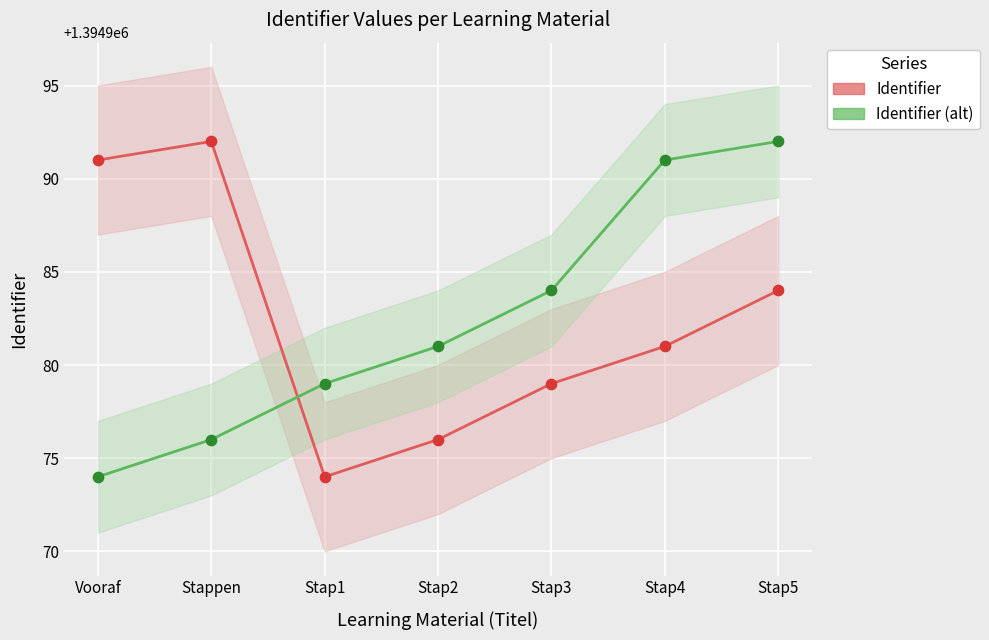

Across all data points, what is the range of Y values (max minus min)?

18